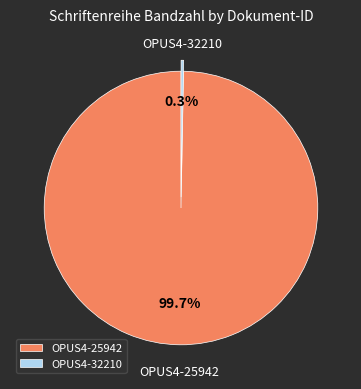

Which category has the biggest portion of the pie?

OPUS4-25942